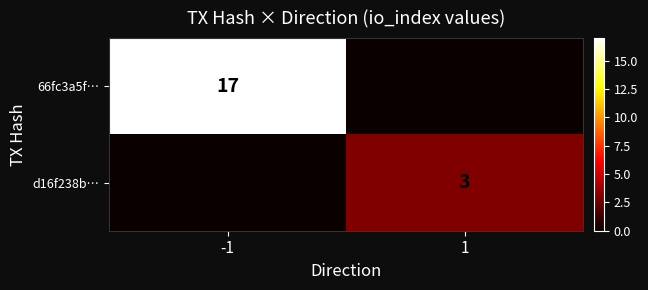

What is the highest value of the d16f238b… series?

3